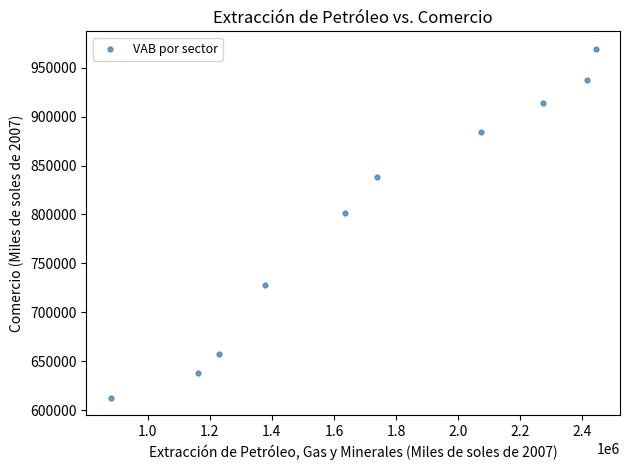

What Y value in the scatter plot is closest to 791015?

801065